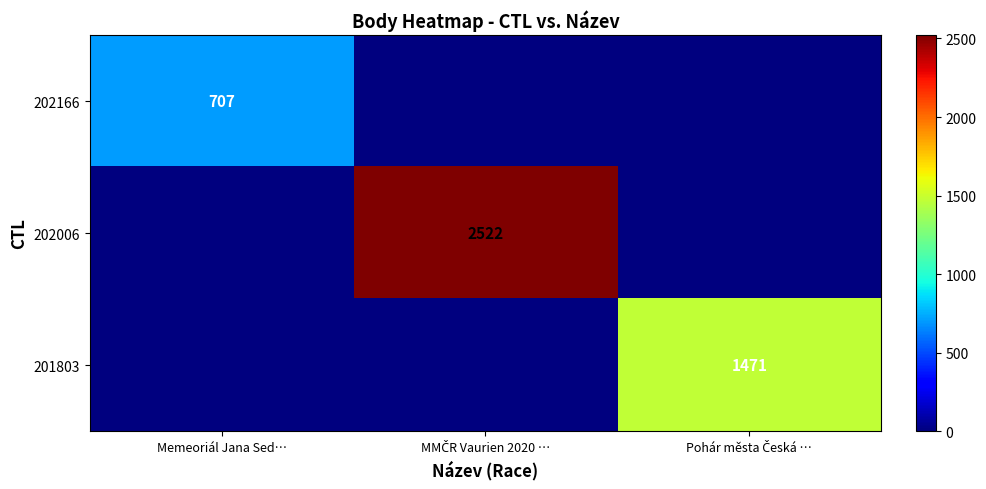

True or false: 202166 has a value of 957 at Memeoriál Jana Sed….

False